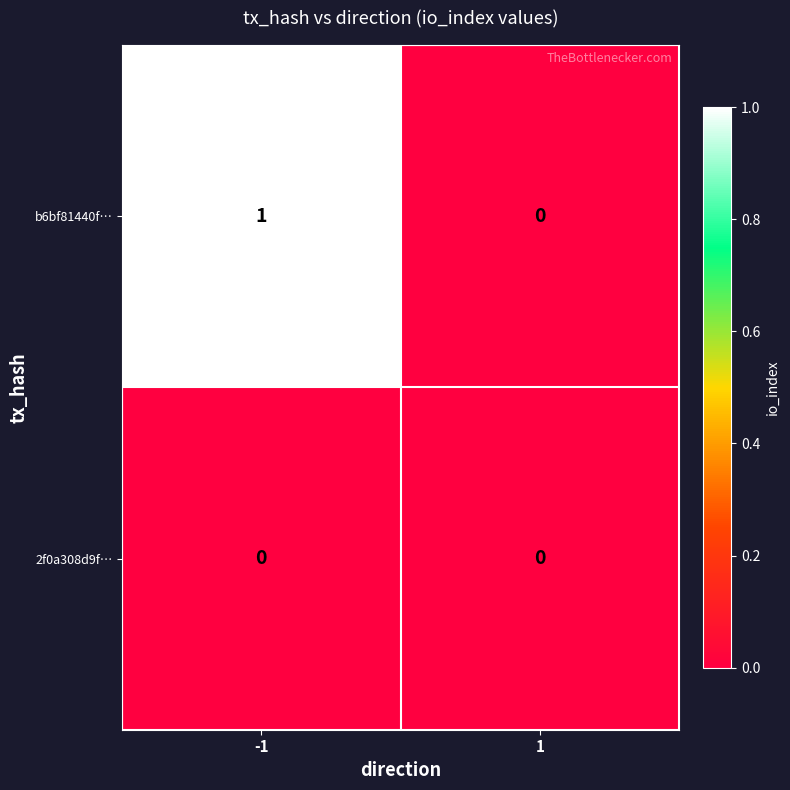

List the series in order of their overall mean, highest first.

b6bf81440f…, 2f0a308d9f…